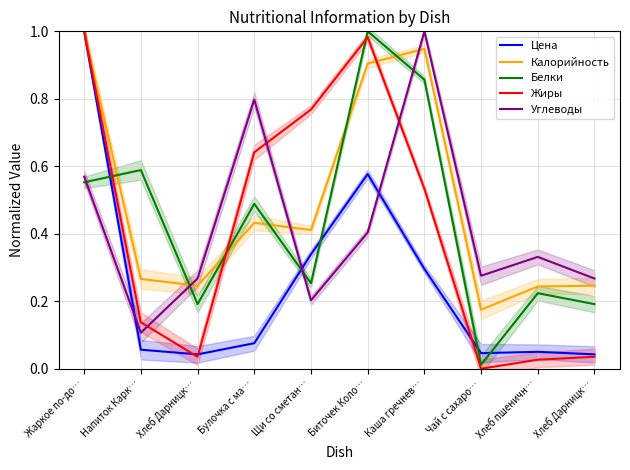

Which label corresponds to the smallest value in the chart?

Чай с сахаро…